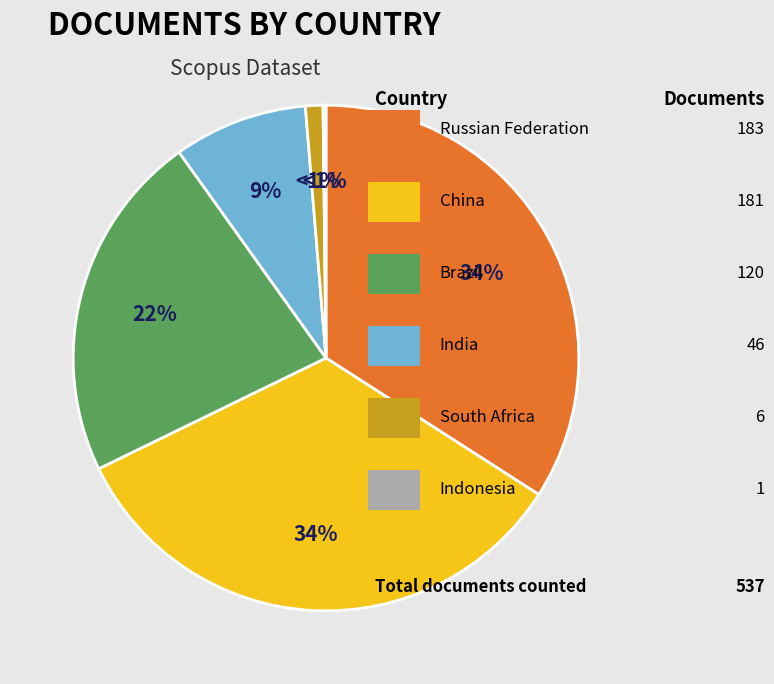

Does India represent more than half of the total?

No